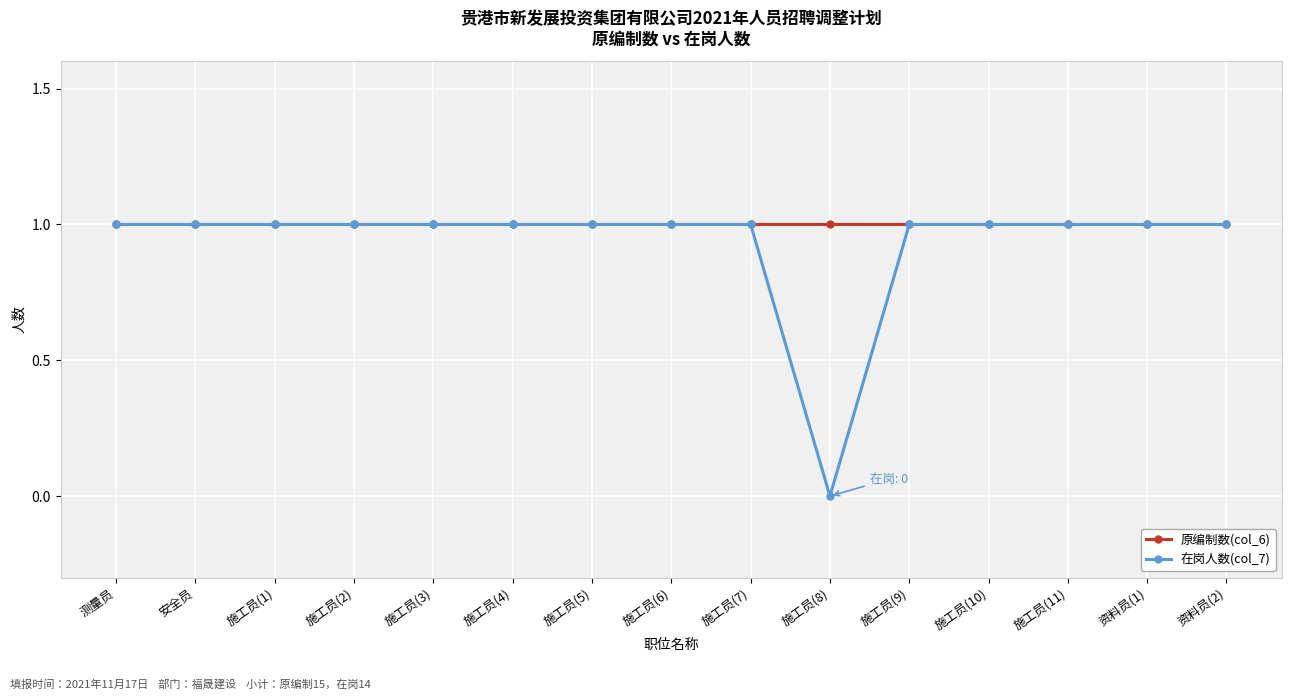

What position from the left is 施工员(4)?

6